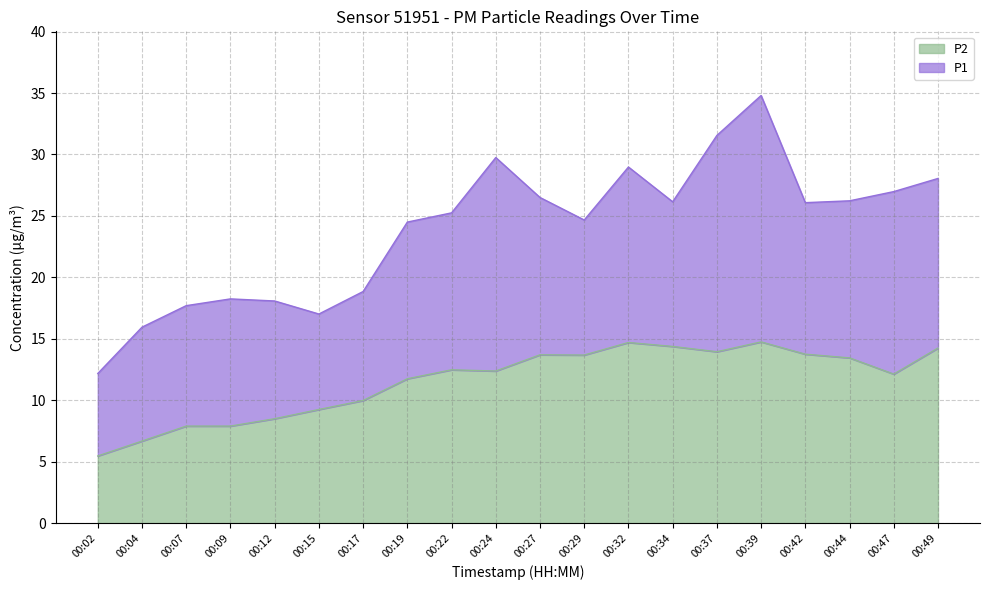

Reading left to right, what are all the values shown in this chart?

P1: 00:02=12.2	00:04=15.9	00:07=17.7	00:09=18.2	00:12=18.1	00:15=17.0	00:17=18.9	00:19=24.5	00:22=25.2	00:24=29.8	00:27=26.5	00:29=24.7	00:32=29.0	00:34=26.1	00:37=31.6	00:39=34.8	00:42=26.1	00:44=26.2	00:47=27.0	00:49=28.1
P2: 00:02=5.5	00:04=6.7	00:07=7.9	00:09=7.9	00:12=8.5	00:15=9.2	00:17=10.0	00:19=11.8	00:22=12.5	00:24=12.4	00:27=13.7	00:29=13.7	00:32=14.7	00:34=14.4	00:37=13.9	00:39=14.8	00:42=13.8	00:44=13.4	00:47=12.1	00:49=14.2